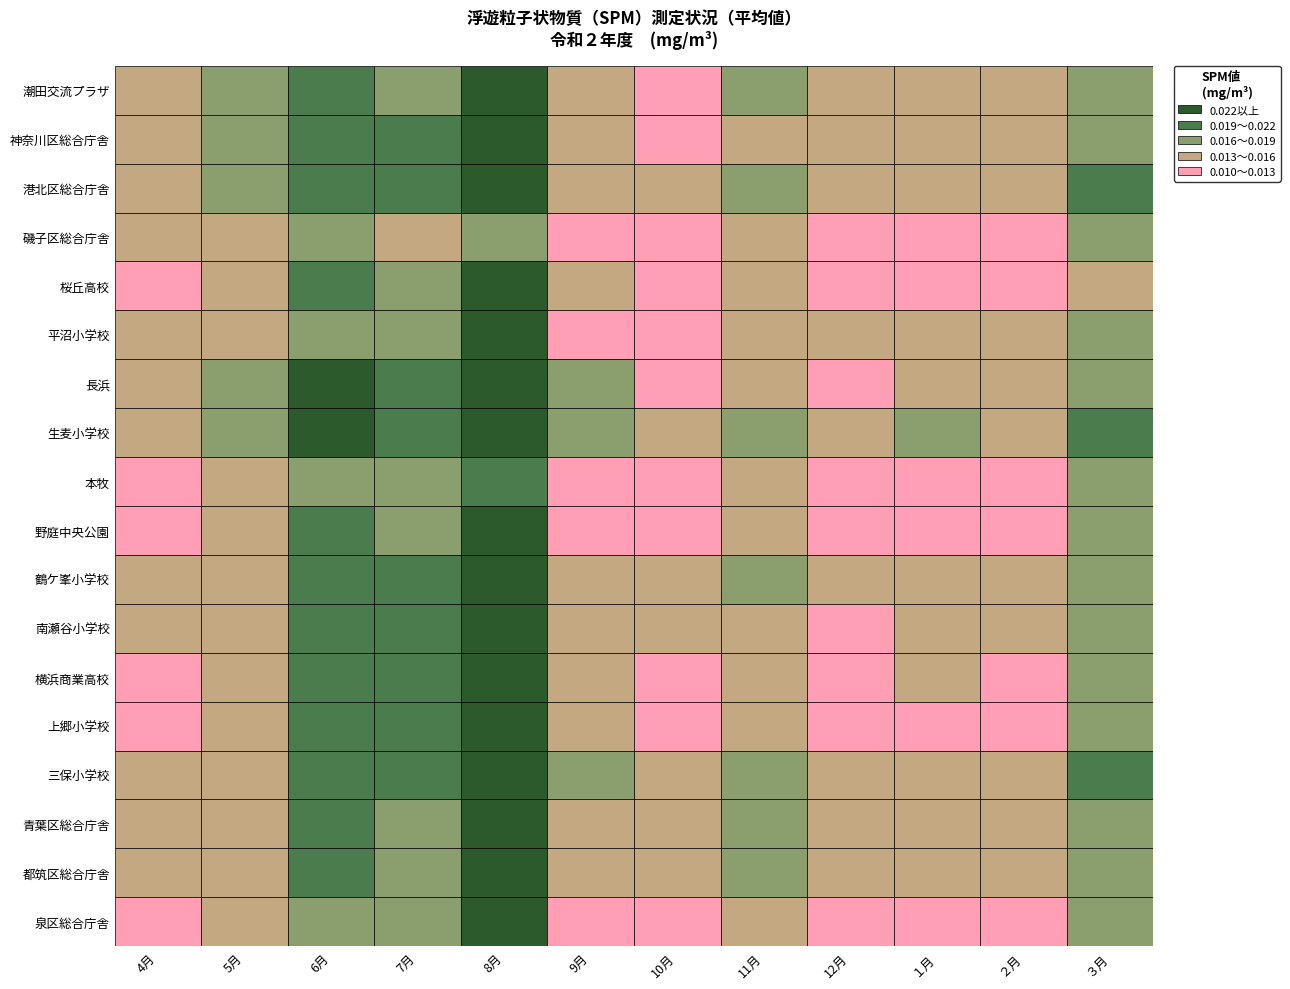

Between 2 and 0, which is larger?

2